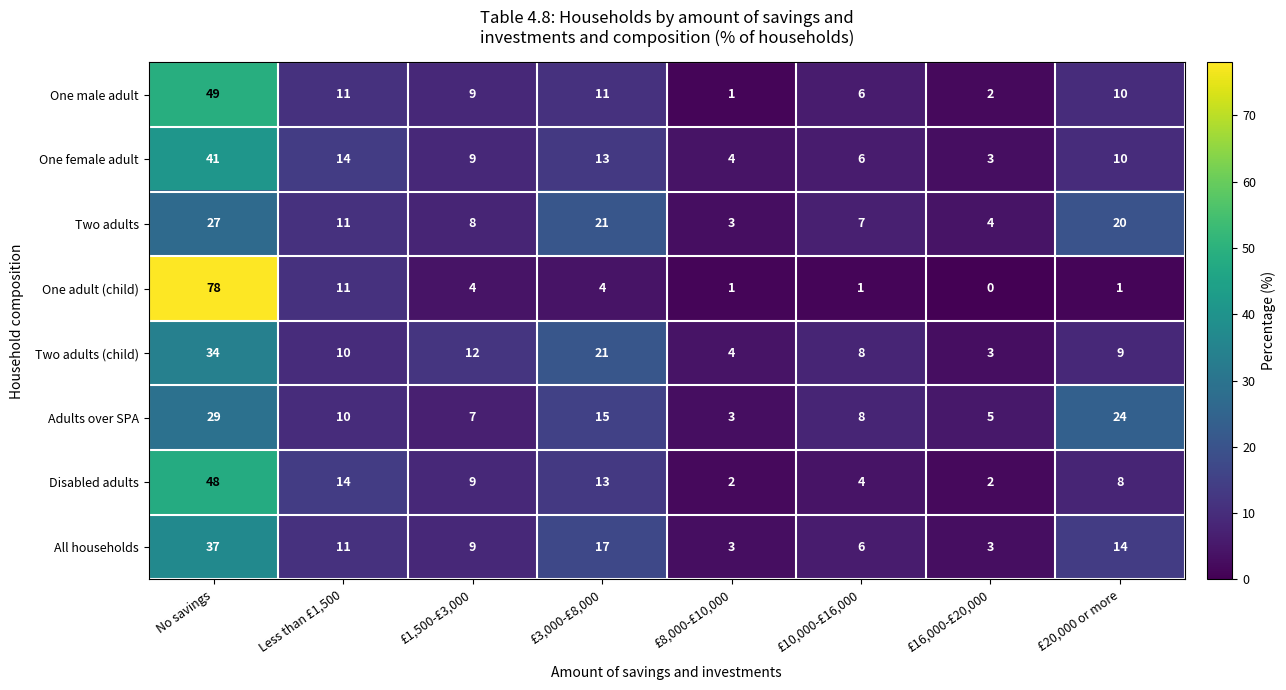

Rank the categories by One female adult value from lowest to highest.

£16,000-£20,000, £8,000-£10,000, £10,000-£16,000, £1,500-£3,000, £20,000 or more, £3,000-£8,000, Less than £1,500, No savings